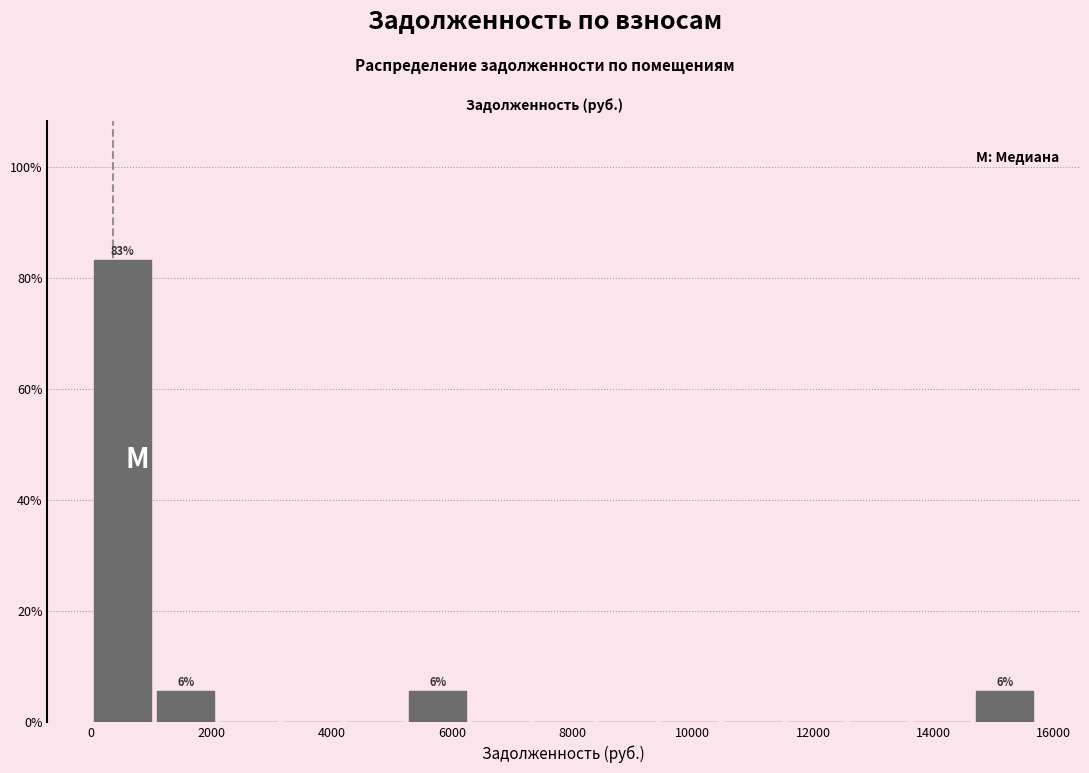

Which range on the x-axis has the tallest bar?

0 to 1000